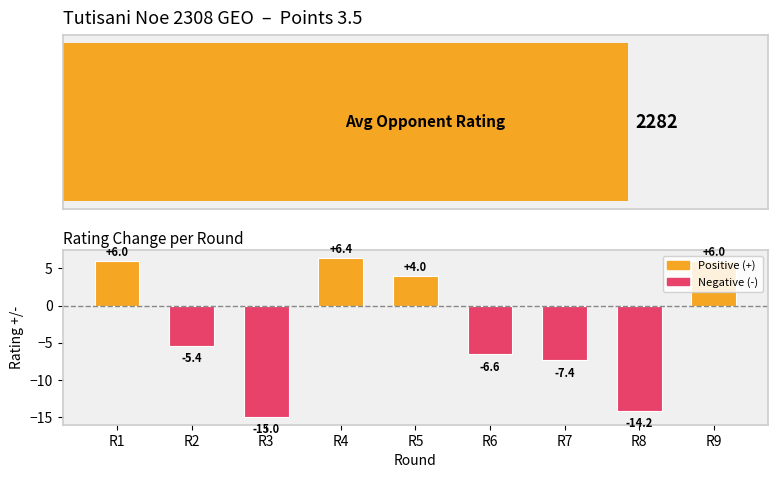

What is the change in value from R5 to R7?

-11.4